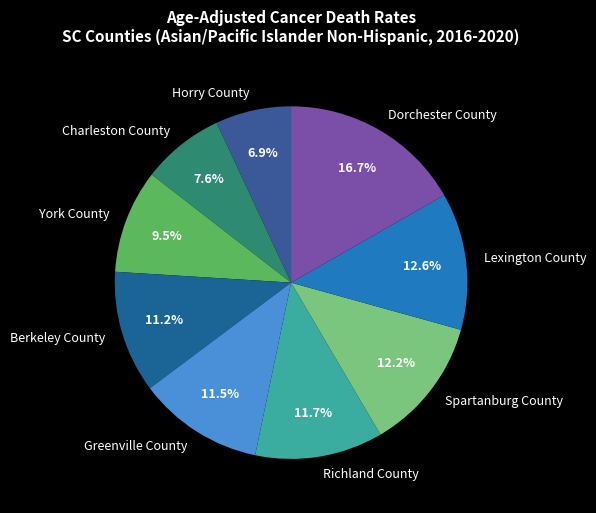

True or false: Spartanburg County accounts for 12% of the total.

True